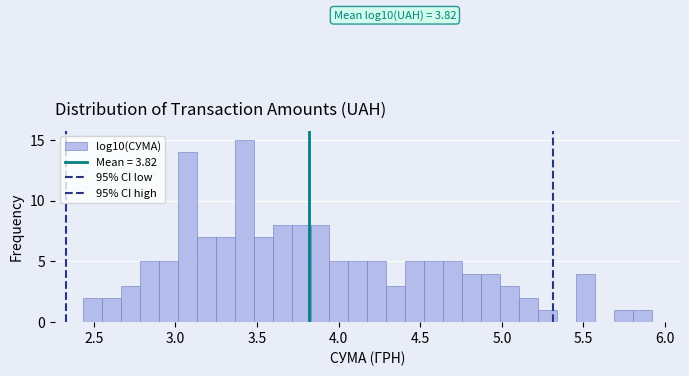

Read against the x-axis, roughly where is the centre of the tallest bar?

3.40